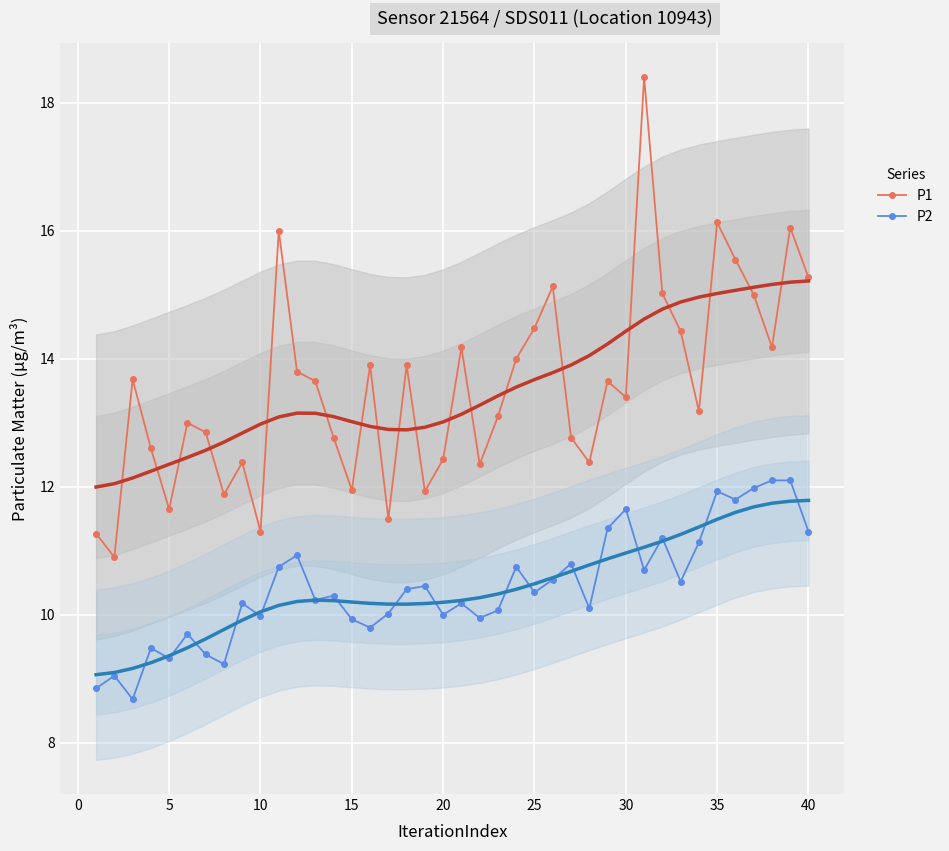

The value of P1 at 10 is 7.4. True or false?

False